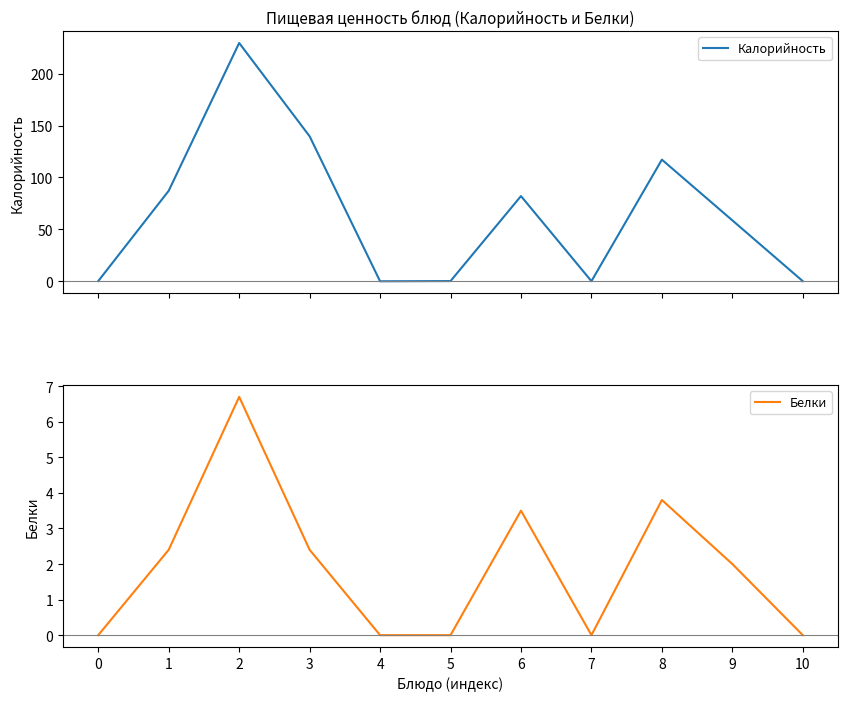

How many data points does each series have?

11